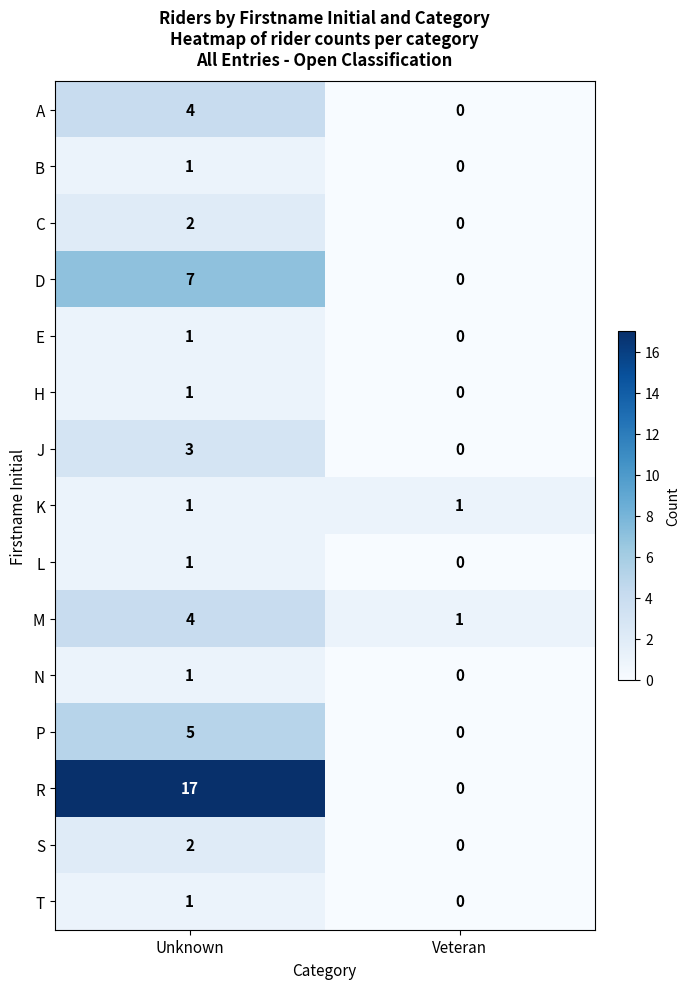

Count the number of data series in this chart.

15